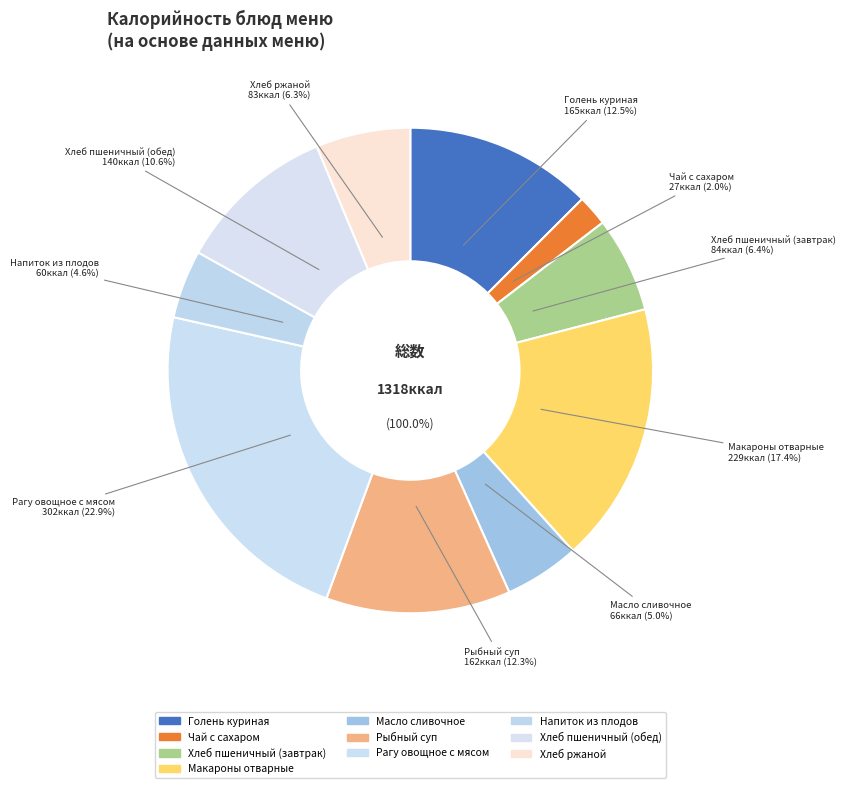

What portion of the pie excludes Рыбный суп?

87.7%